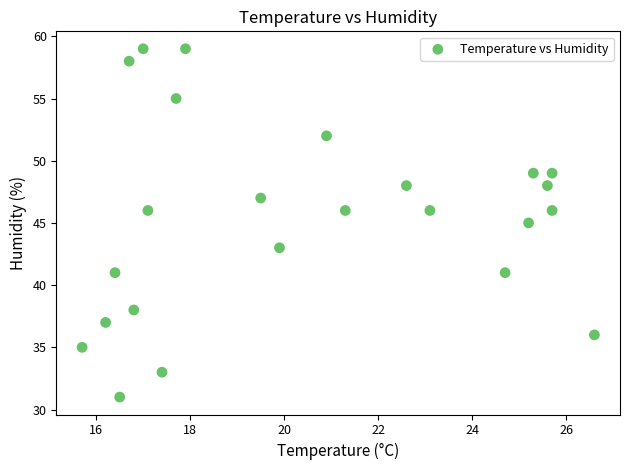

What is the range of Y values (max minus min)?

28